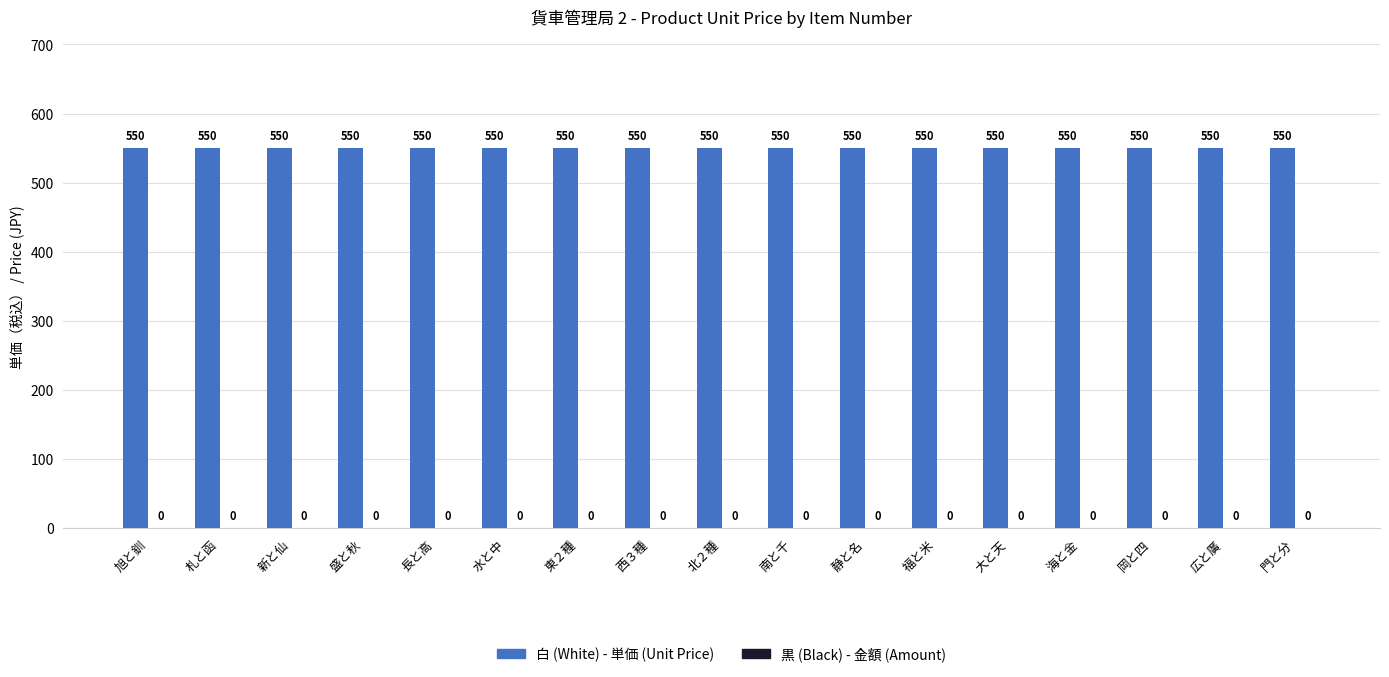

Rank the categories by 白 (White) - Unit Price value from highest to lowest.

旭と釧, 札と函, 新と仙, 盛と秋, 長と高, 水と中, 東２種, 西３種, 北２種, 南と千, 静と名, 福と米, 大と天, 海と金, 岡と四, 広と廣, 門と分